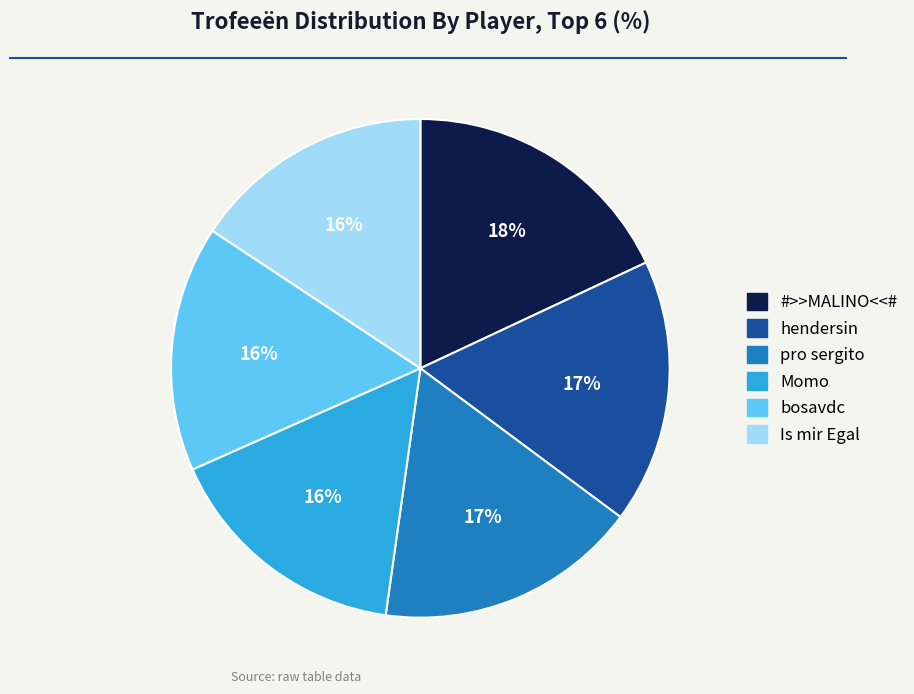

Which slice is the largest?

#>>MALINO<<#